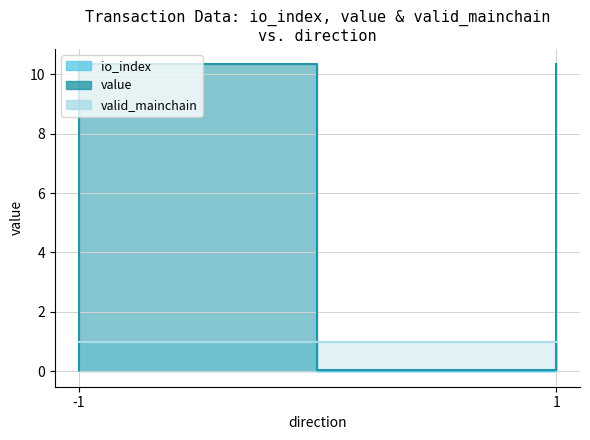

At how many categories does at least one series exceed 2?

2